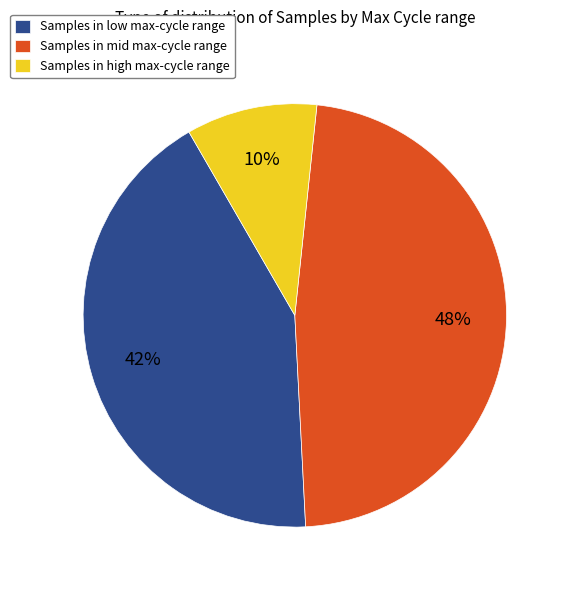

Count the number of slices in the pie.

3